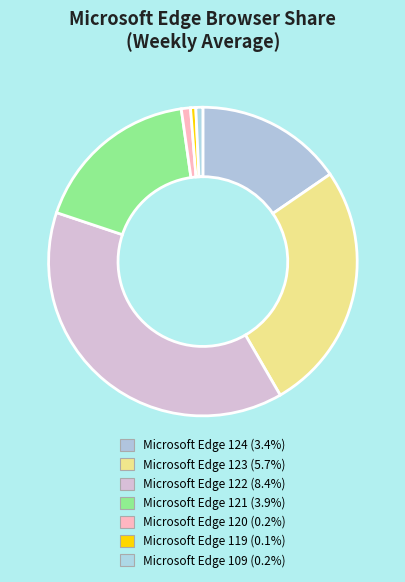

How many slices are in this pie chart?

7